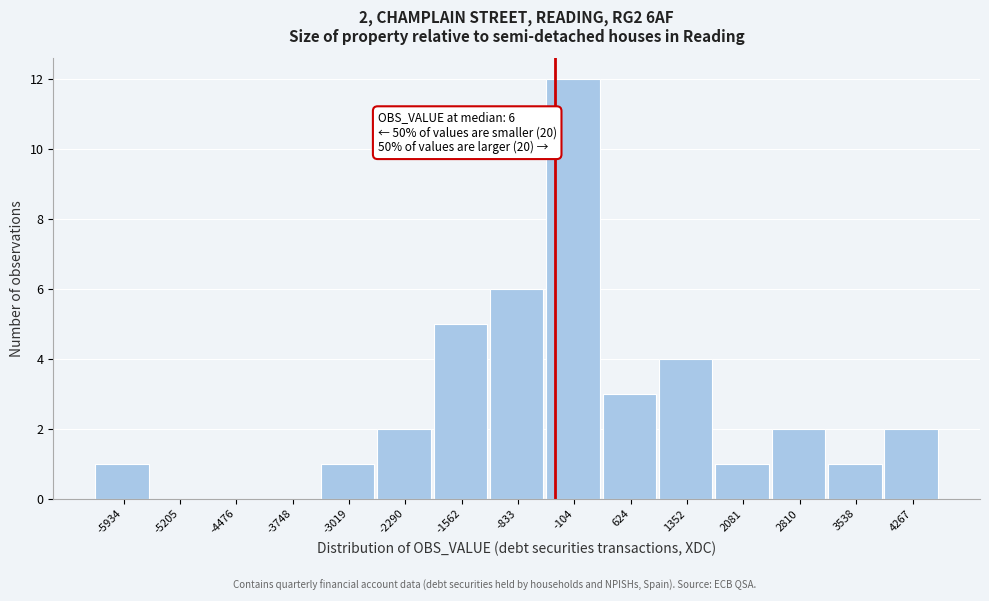

Reading right to left, what are all the values shown in this chart?

4267=2	3538=1	2810=2	2081=1	1352=4	624=3	-104=12	-833=6	-1562=5	-2290=2	-3019=1	-3748=0	-4476=0	-5205=0	-5934=1